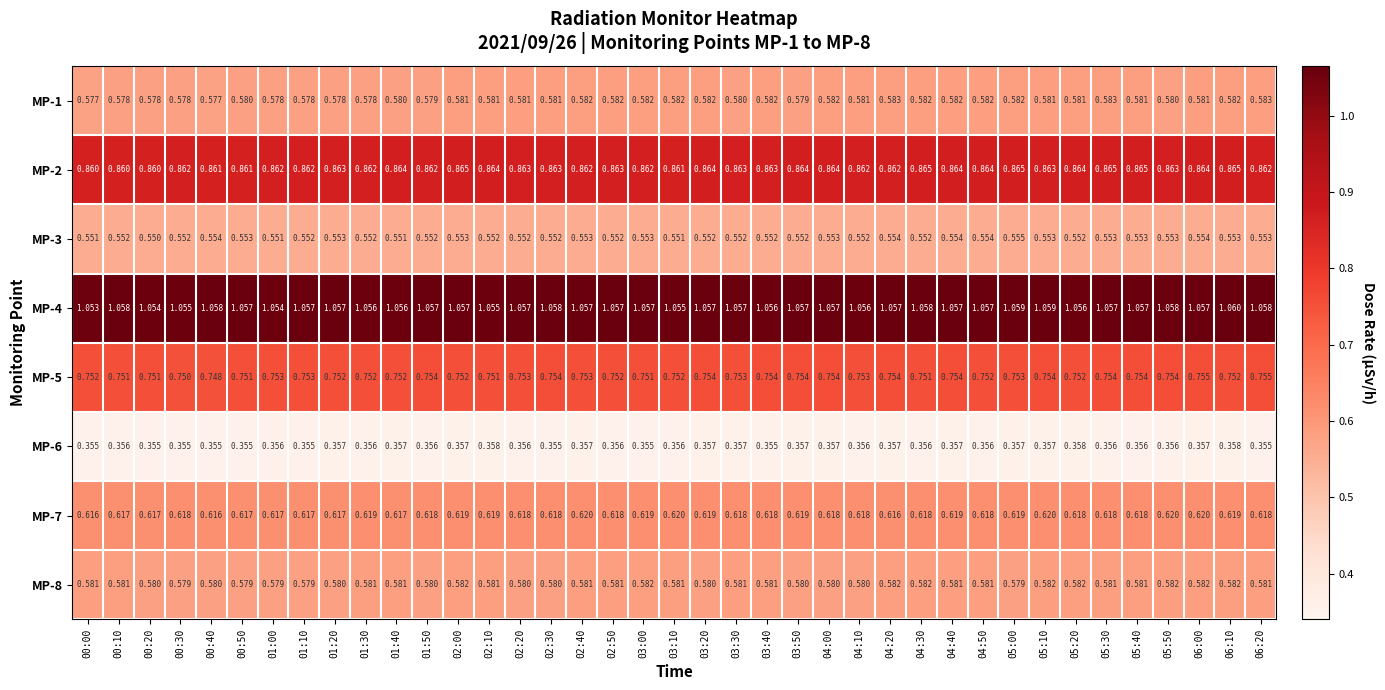

Which series has the largest total across all categories?

MP-4